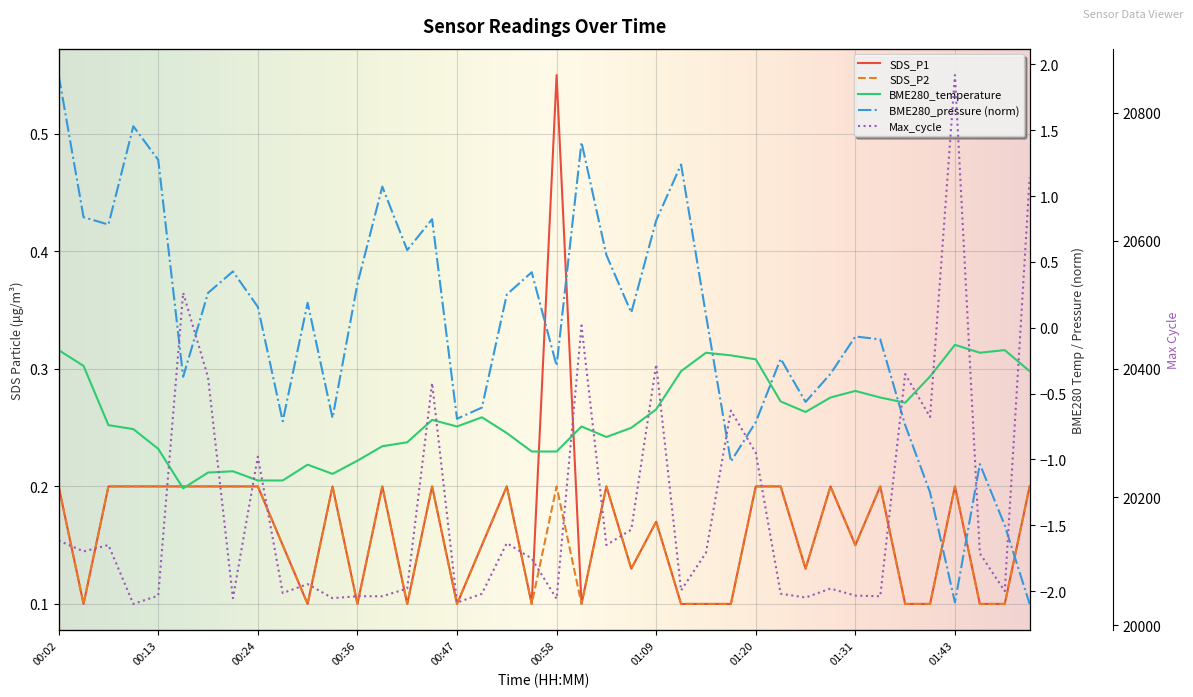

Is it true that SDS_P2 equals 0.2 at 00:33?

True